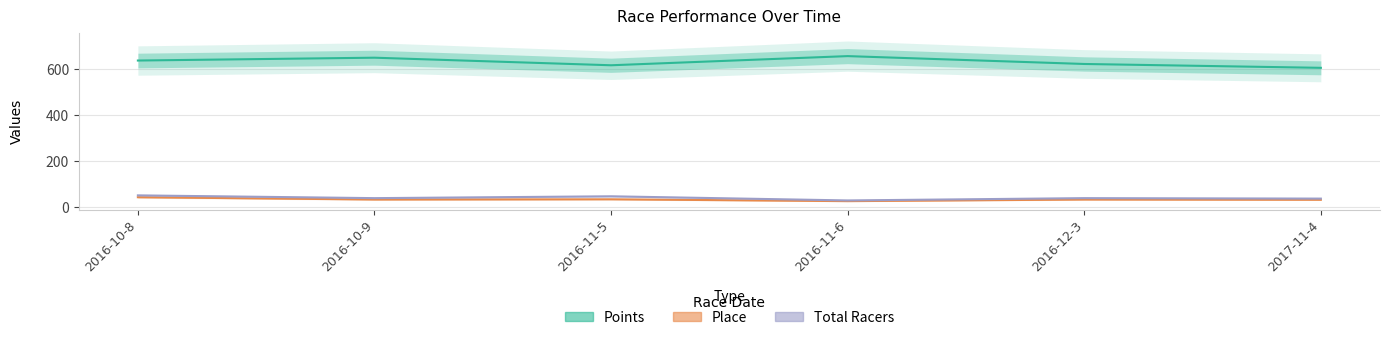

Between 2016-11-5 and 2016-11-6, which series saw the biggest shift?

Points